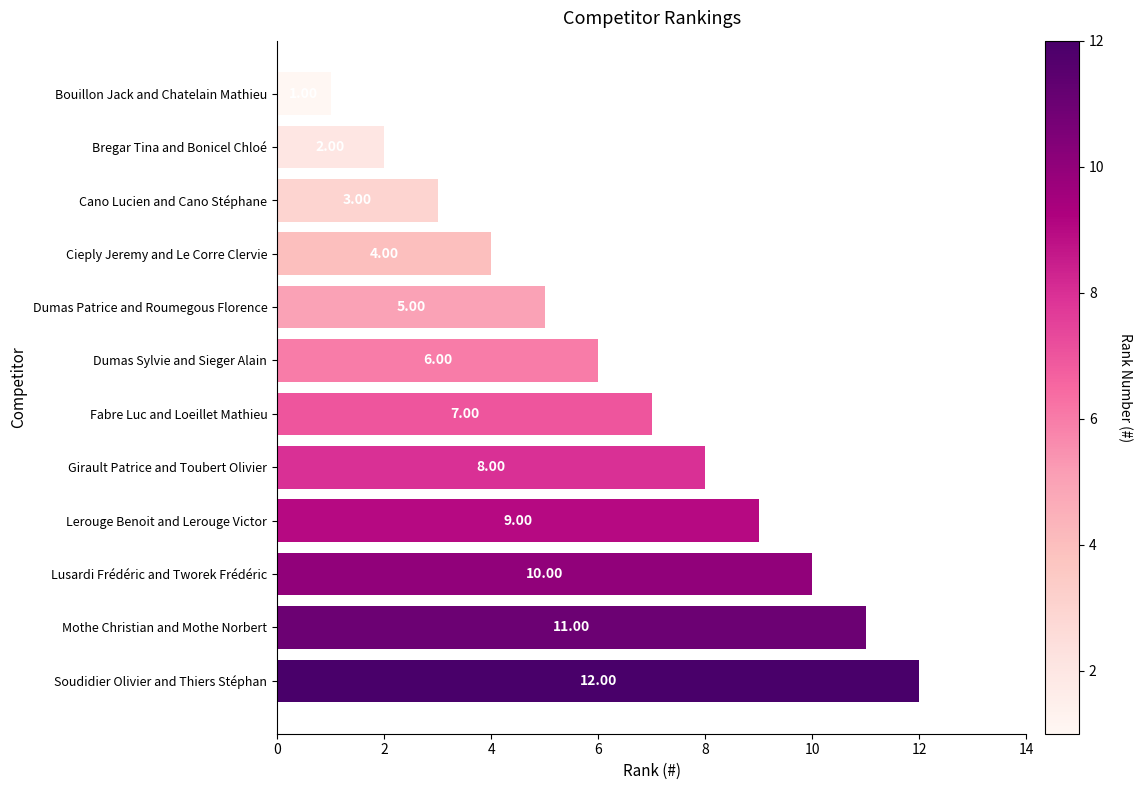

At which category does the chart reach its minimum across all series?

Bouillon Jack and Chatelain Mathieu